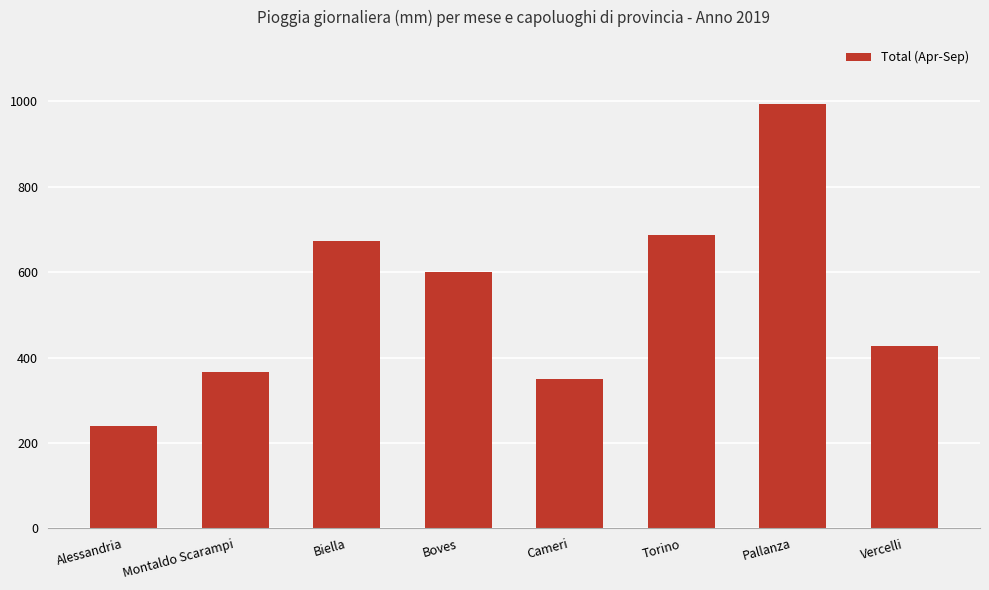

What is the minimum value shown in the chart?

239.2